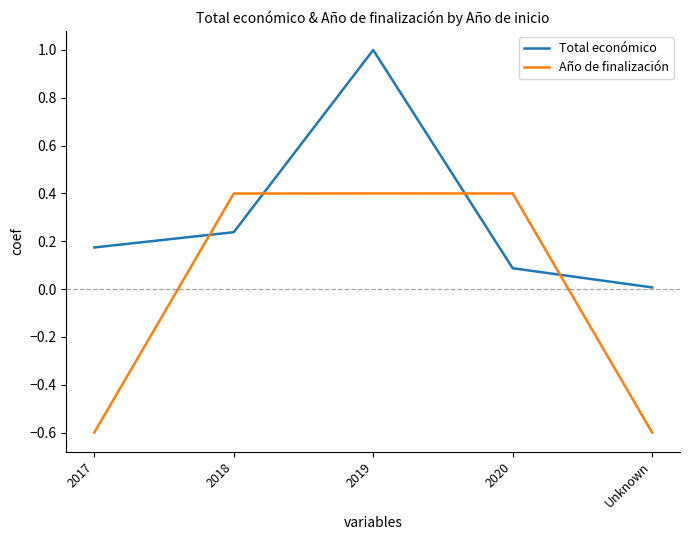

Is it true that Año de finalización equals 0.4 at 2018?

True